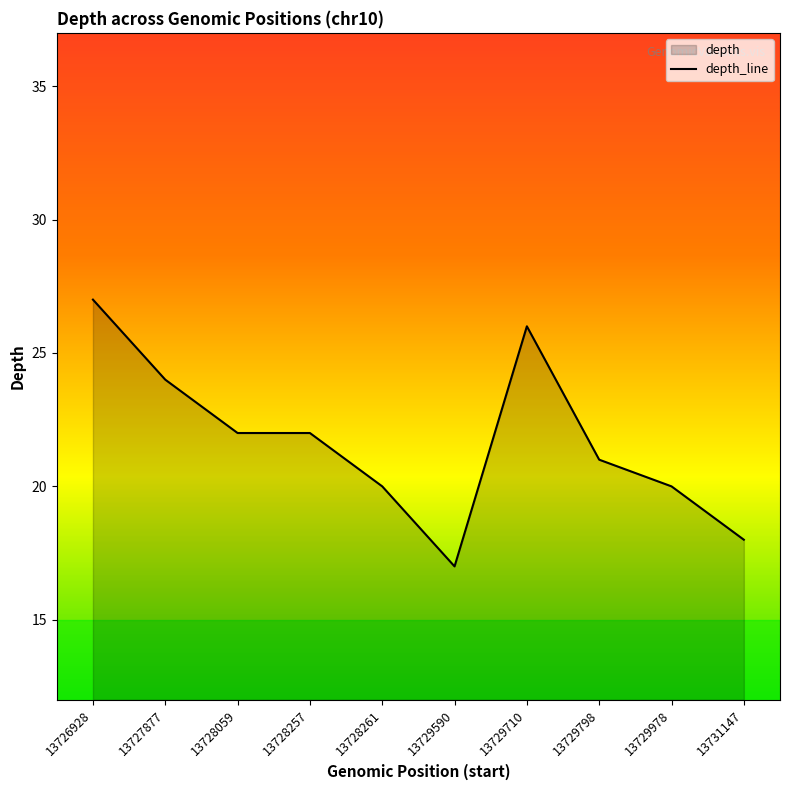

List the labels in order of value, largest first.

13726928, 13729710, 13727877, 13728059, 13728257, 13729798, 13728261, 13729978, 13731147, 13729590